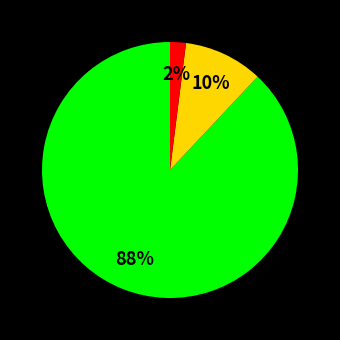

To the nearest percent, what is the average slice percentage?

33%